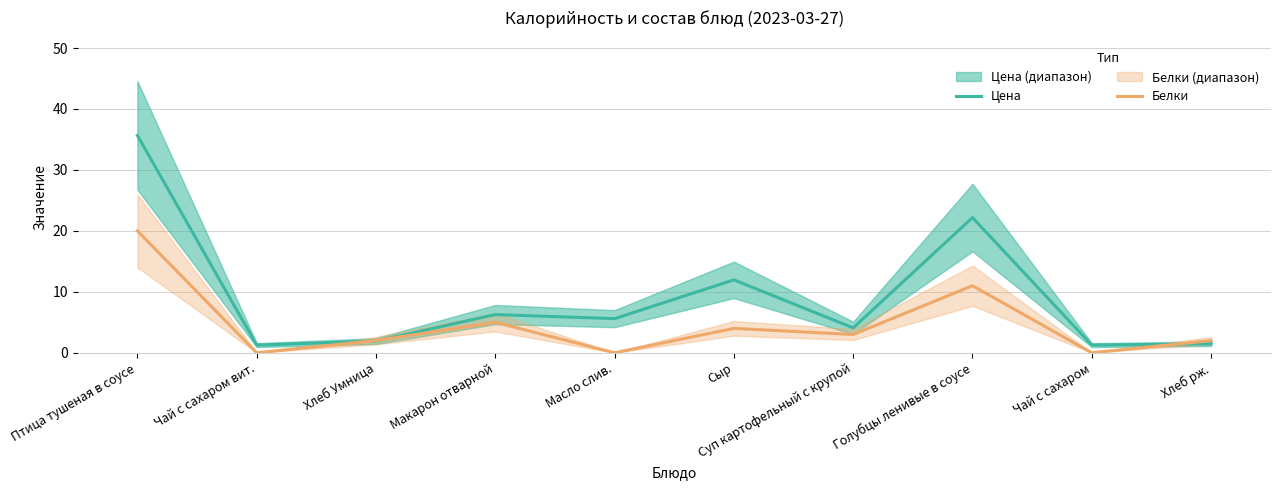

How many data points in Белки are above 3?

4